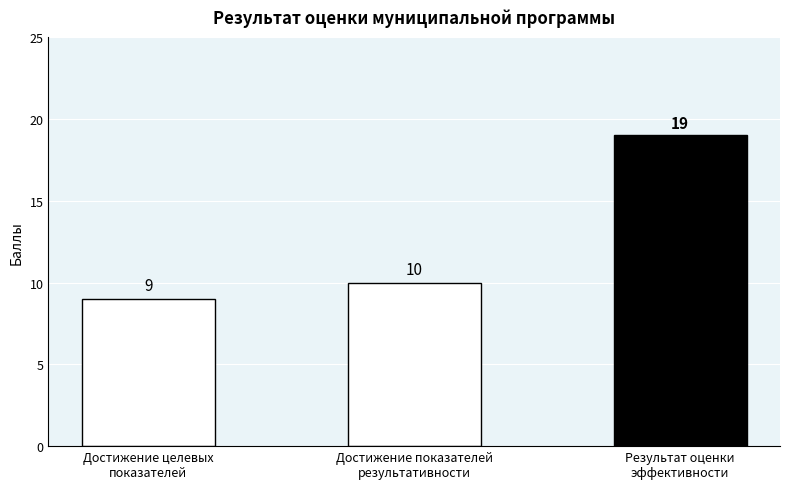

True or false: the data shows 19 at Результат оценки
эффективности.

True